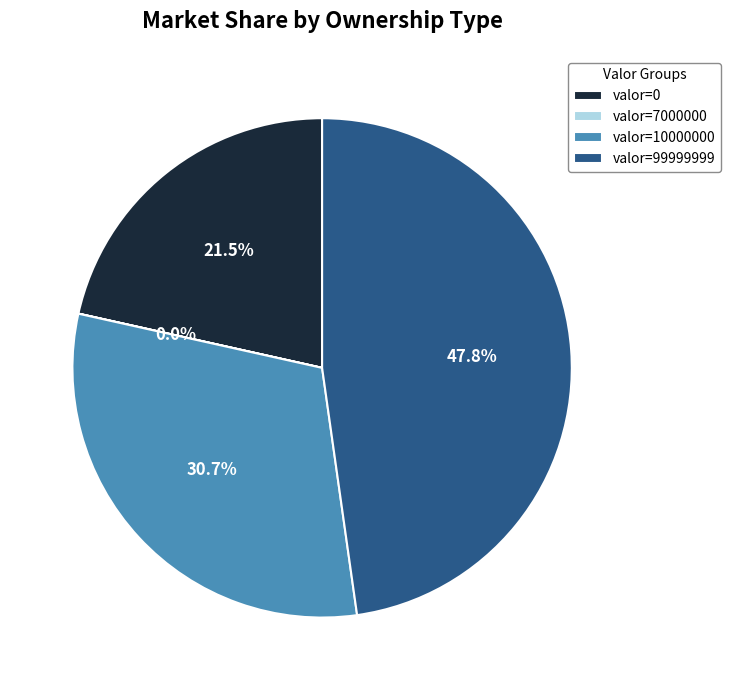

Is there a majority slice in this chart?

No